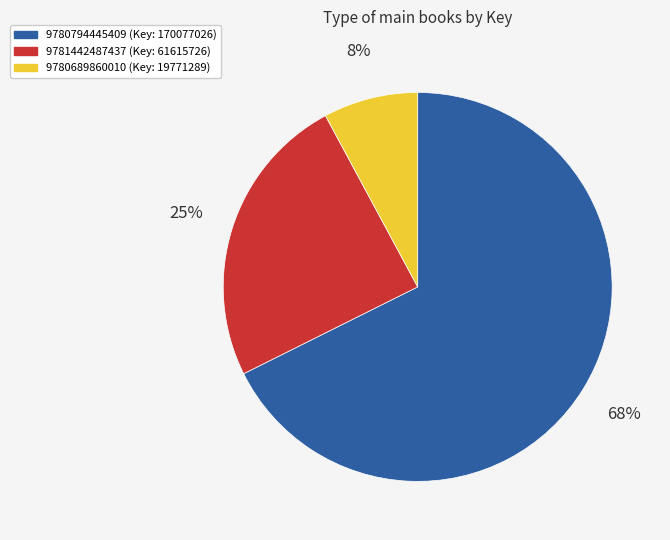

Is it true that 9780794445409 is 54% of the pie?

False